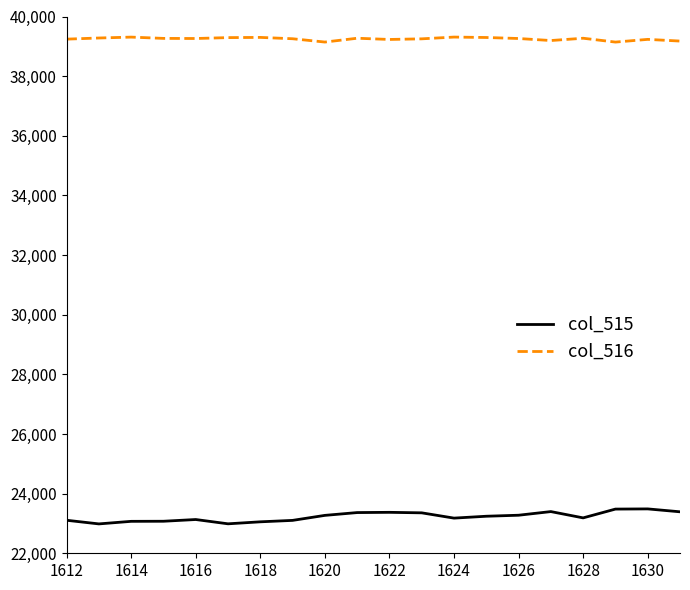

True or false: col_515 and col_516 cross at least once.

False